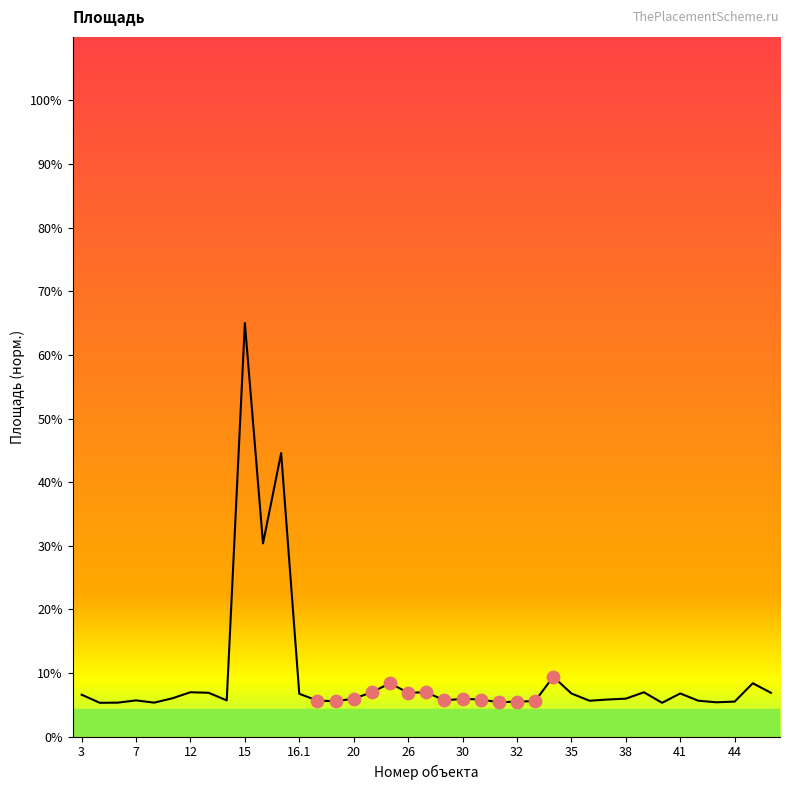

What is the range of Y values (max minus min)?

4.0